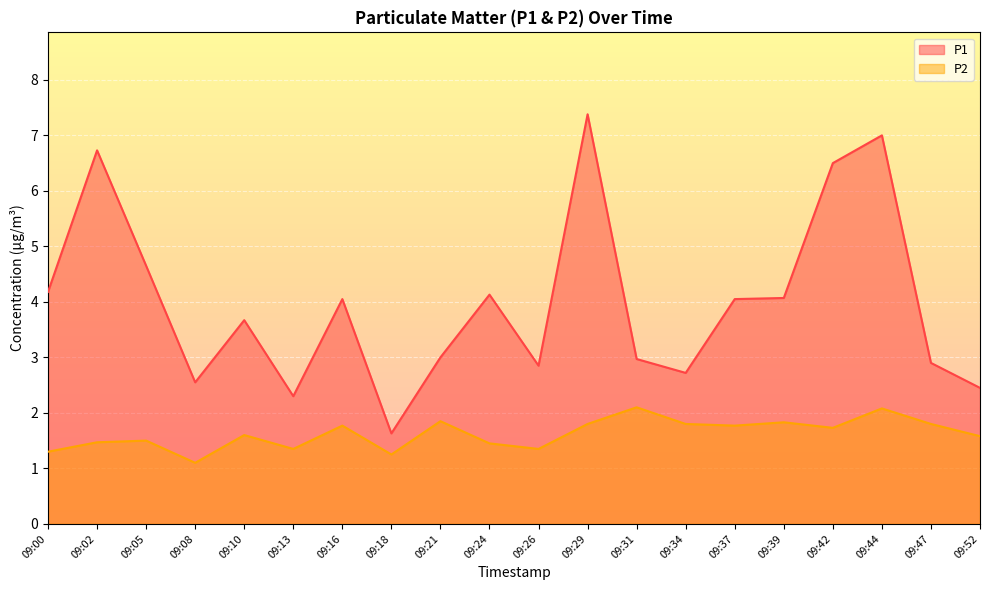

What is the total value across all series at 09:08?

3.6